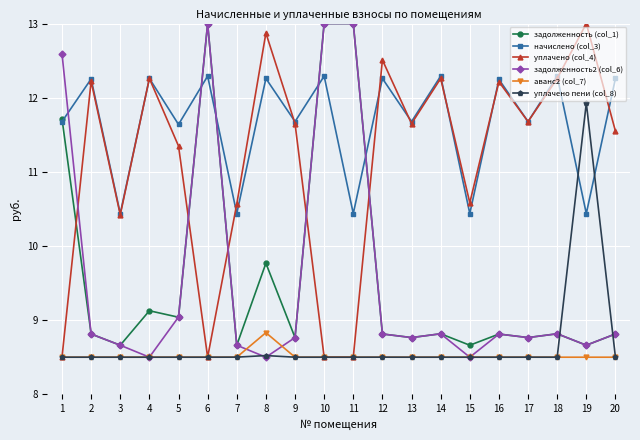

How many lines are shown in the chart?

6